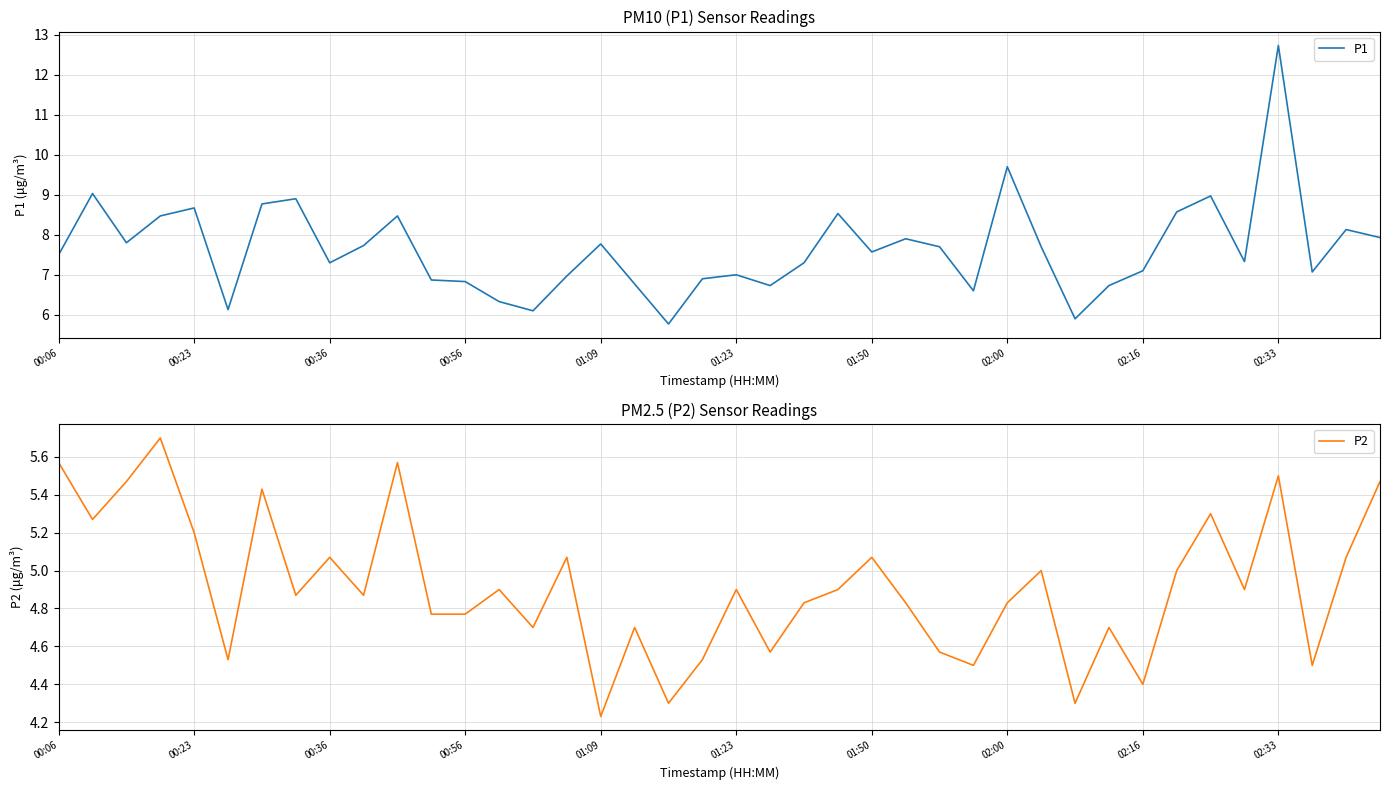

Rank the series by their average value, from lowest to highest.

P2, P1